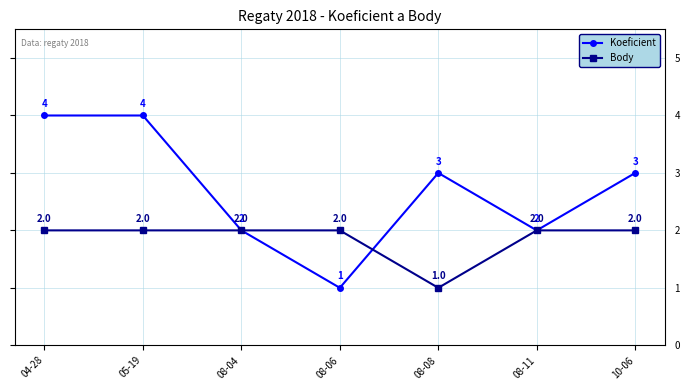

What are all the series names shown in the legend?

Koeficient, Body